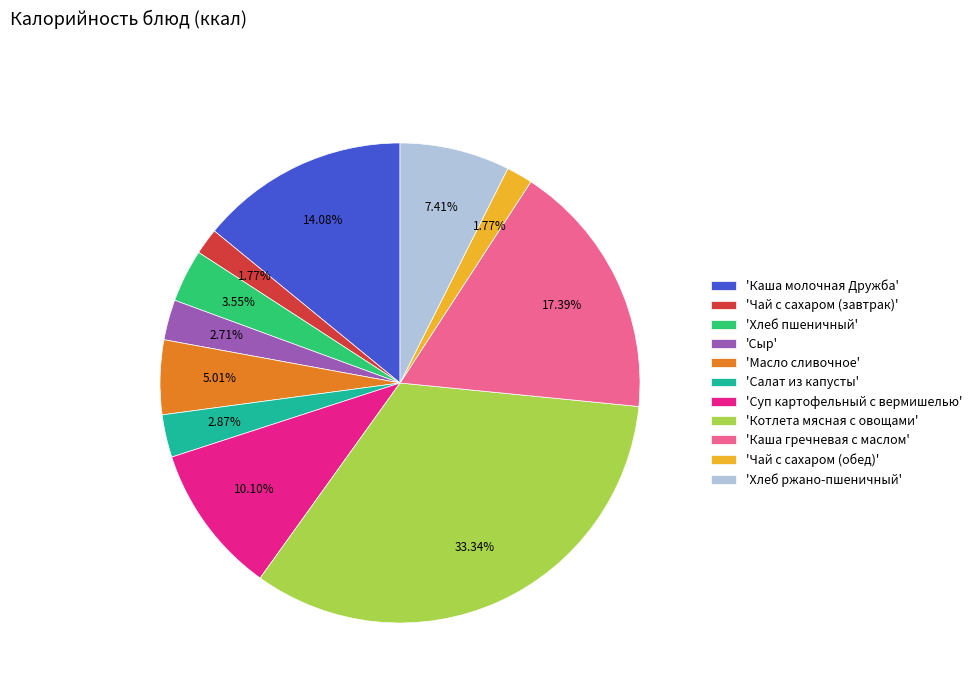

Which slice is the largest?

'Котлета мясная с овощами'